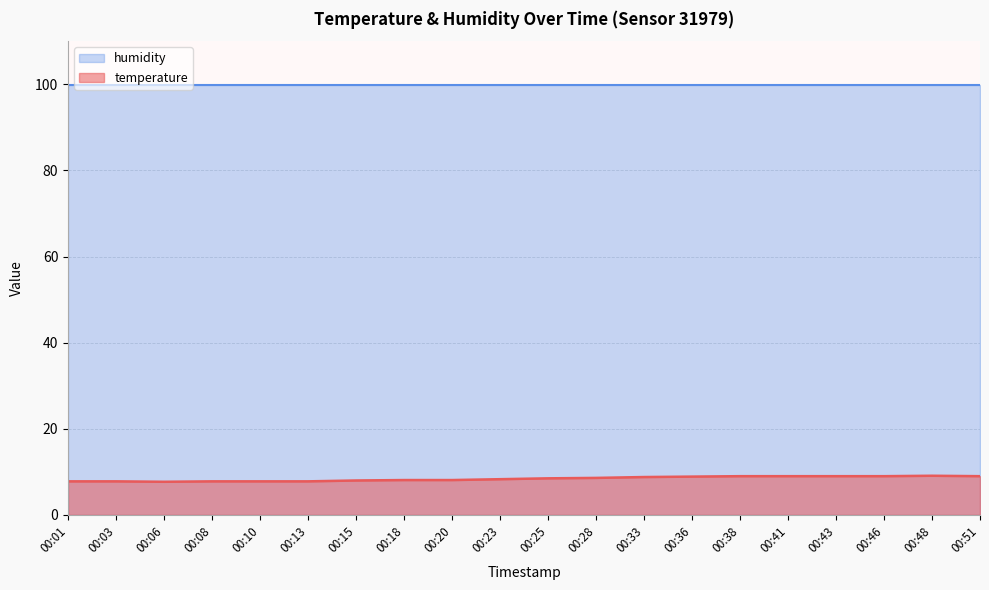

True or false: the data has more than 1 interior local peaks.

False